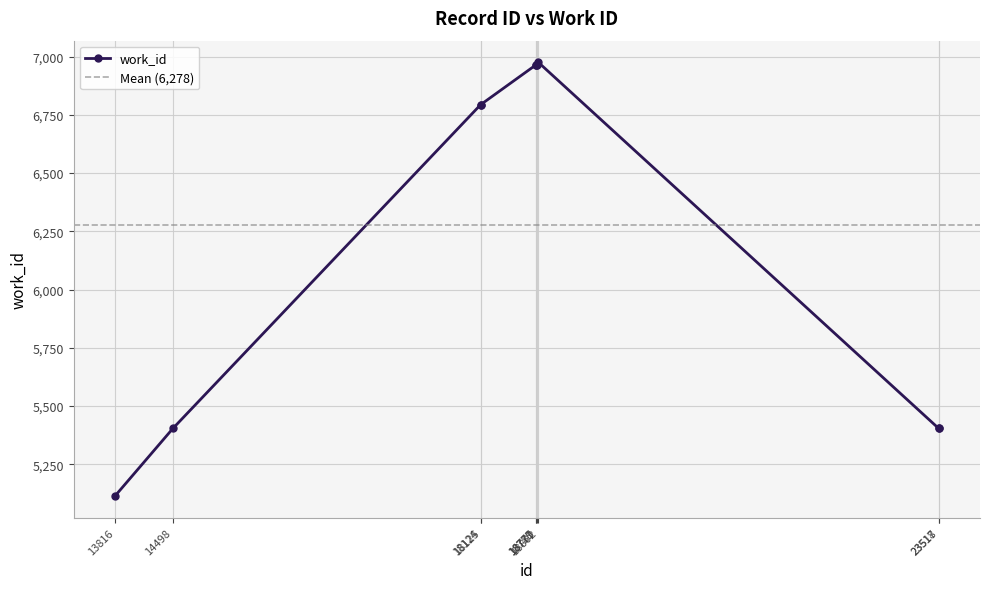

What is the value of the 1st point from the left?

5114